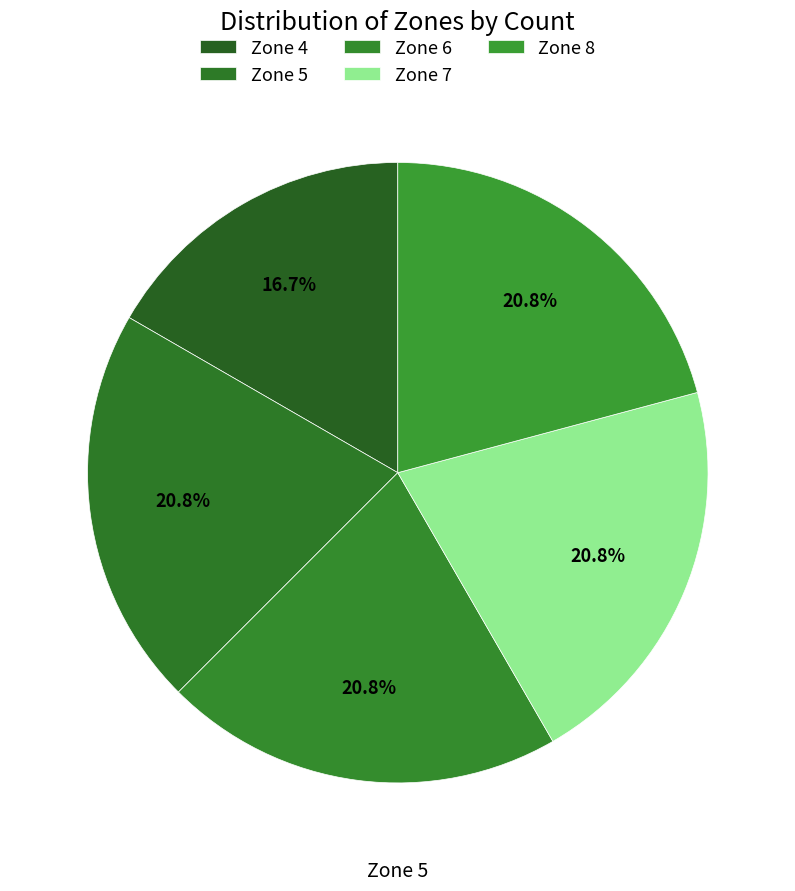

The Zone 7 slice represents 21% of the pie. True or false?

True